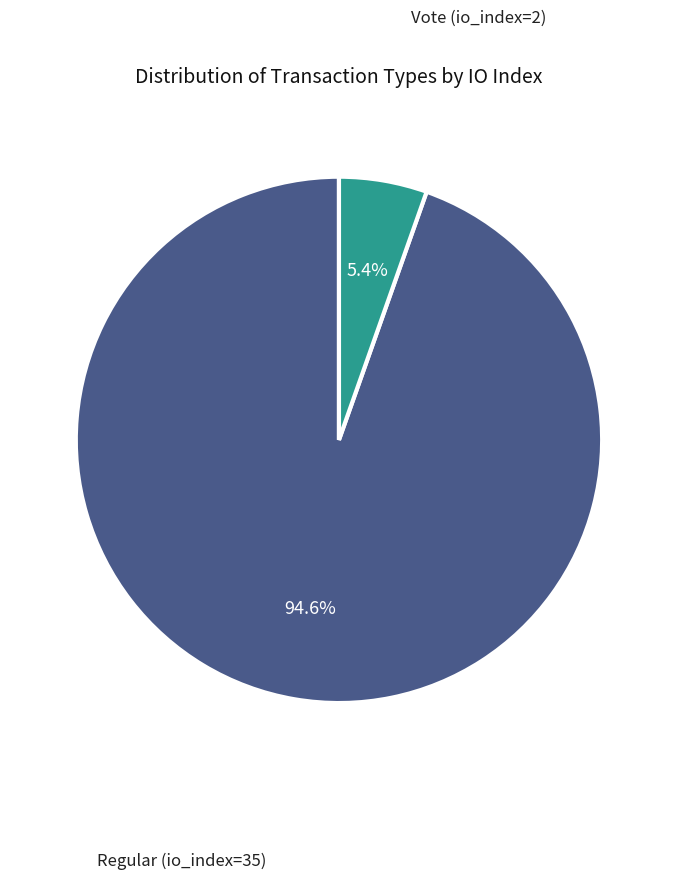

Is there a majority slice in this chart?

Yes